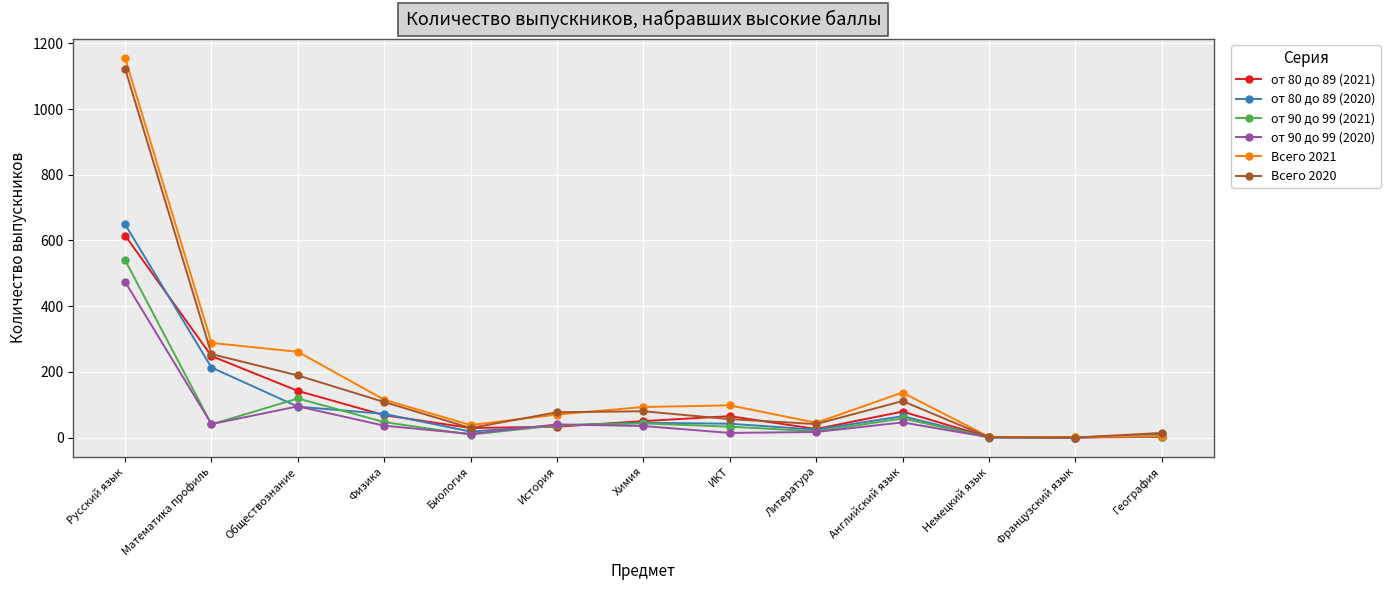

True or false: Всего 2020 has more than 1 interior local peaks.

True